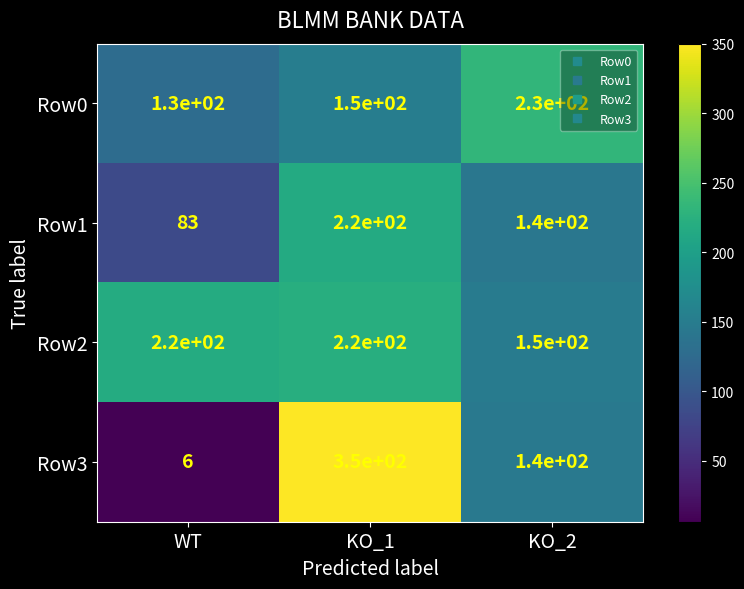

Which series changed the most between WT and KO_2?

Row3